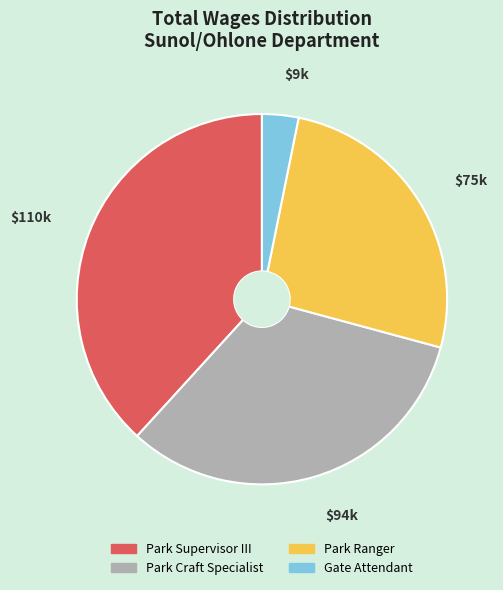

Rank the categories by value from lowest to highest.

Gate Attendant, Park Ranger, Park Craft Specialist, Park Supervisor III